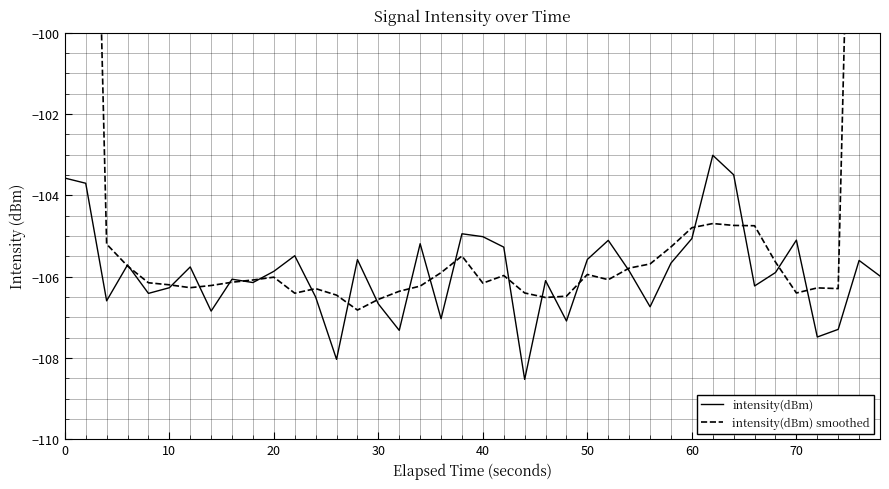

What is the highest value of the intensity(dBm) series?

-103.0